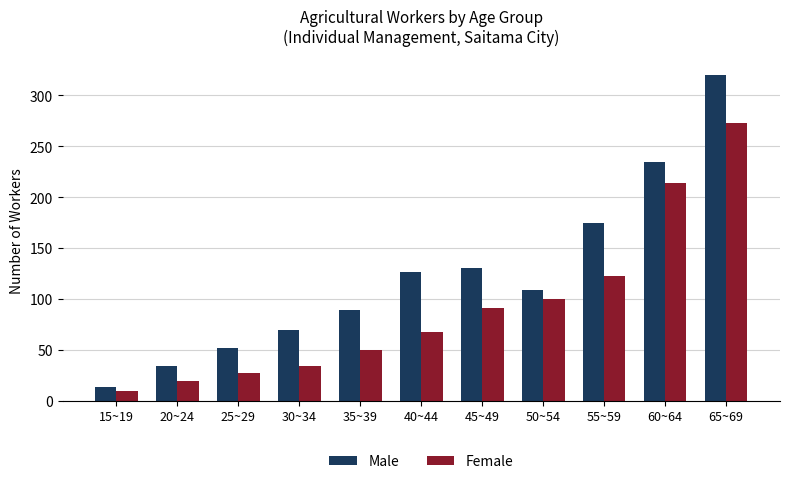

At which label does Female reach its peak?

65~69